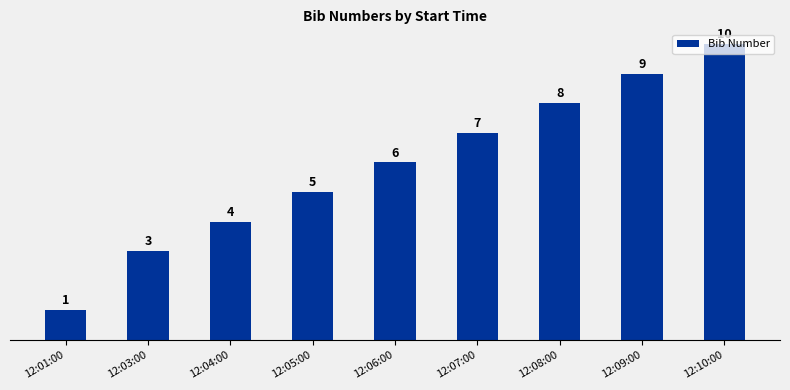

Rank the categories by value from lowest to highest.

12:01:00, 12:03:00, 12:04:00, 12:05:00, 12:06:00, 12:07:00, 12:08:00, 12:09:00, 12:10:00